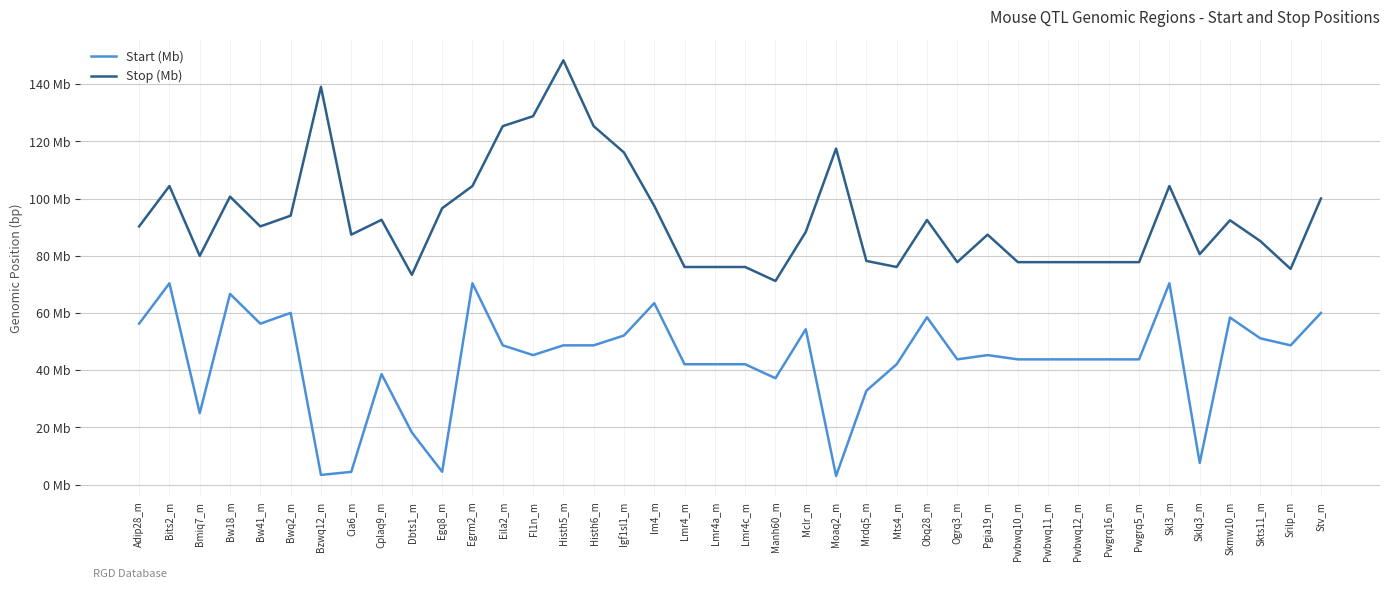

Is this an area chart (filled region under the line)?

No